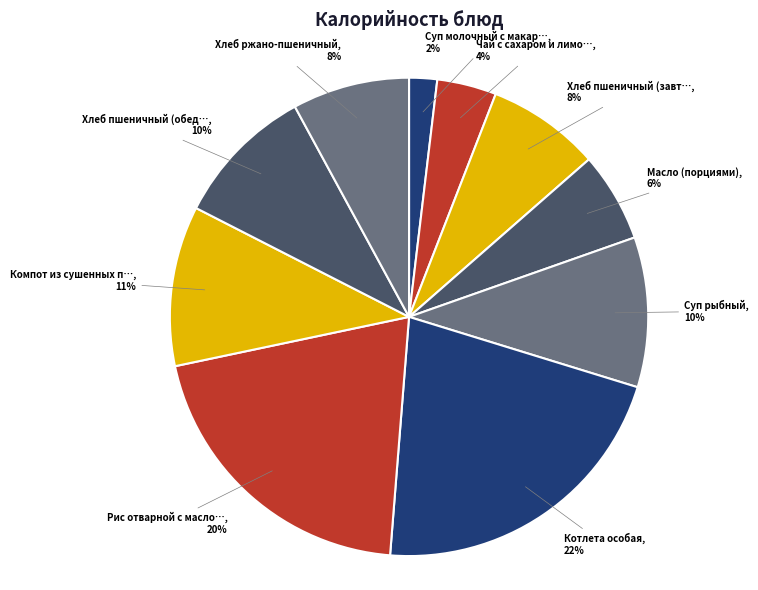

To the nearest percent, what is the difference between the largest and smallest slice percentages?

20%